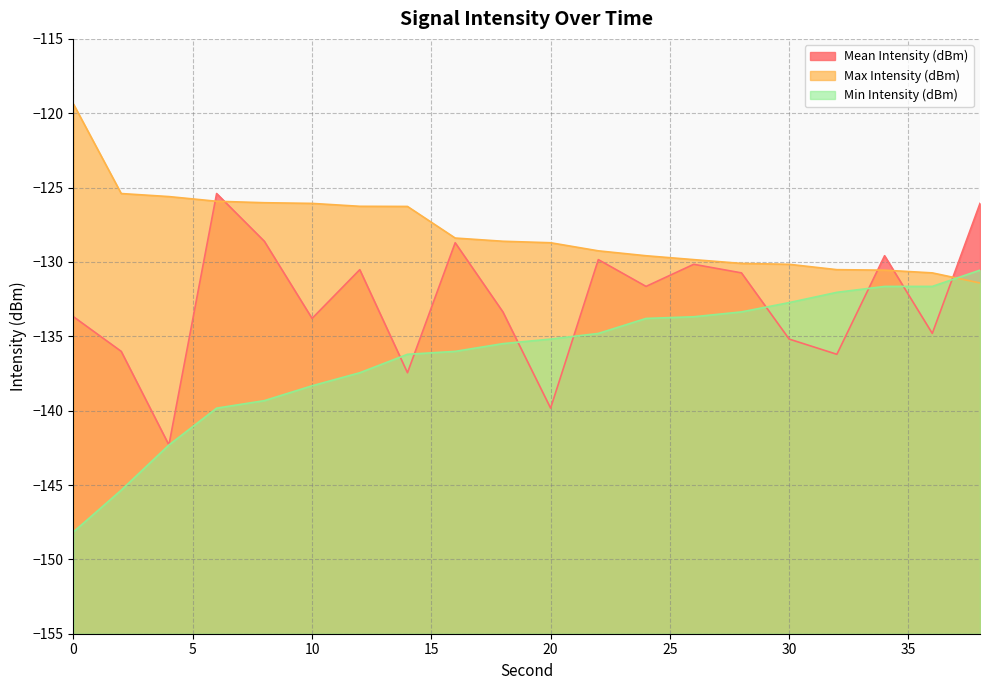

At which label does Min Intensity (dBm) reach its peak?

38